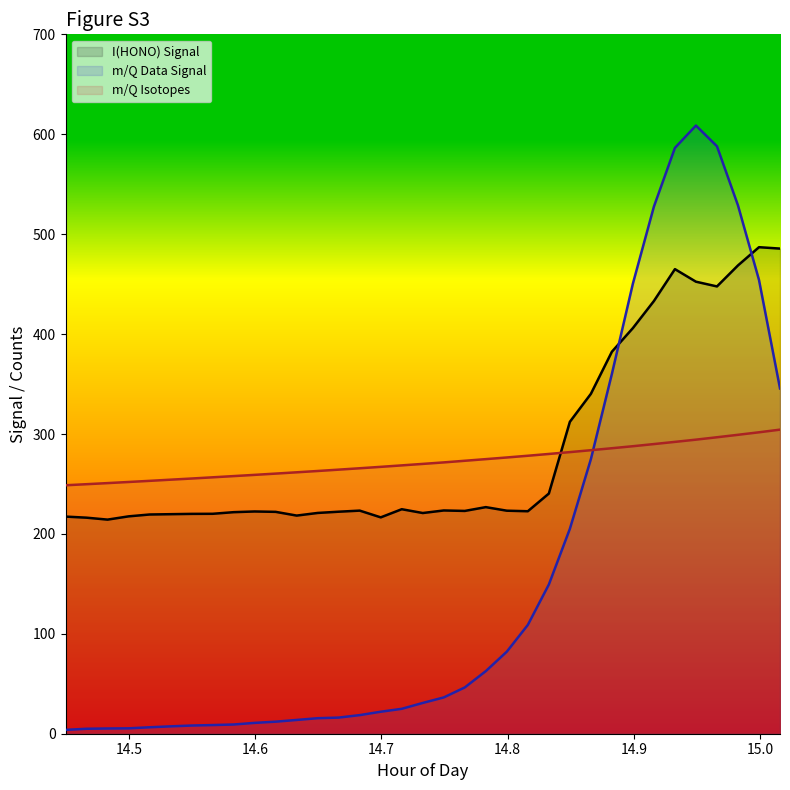

At how many categories does at least one series exceed 193?

35